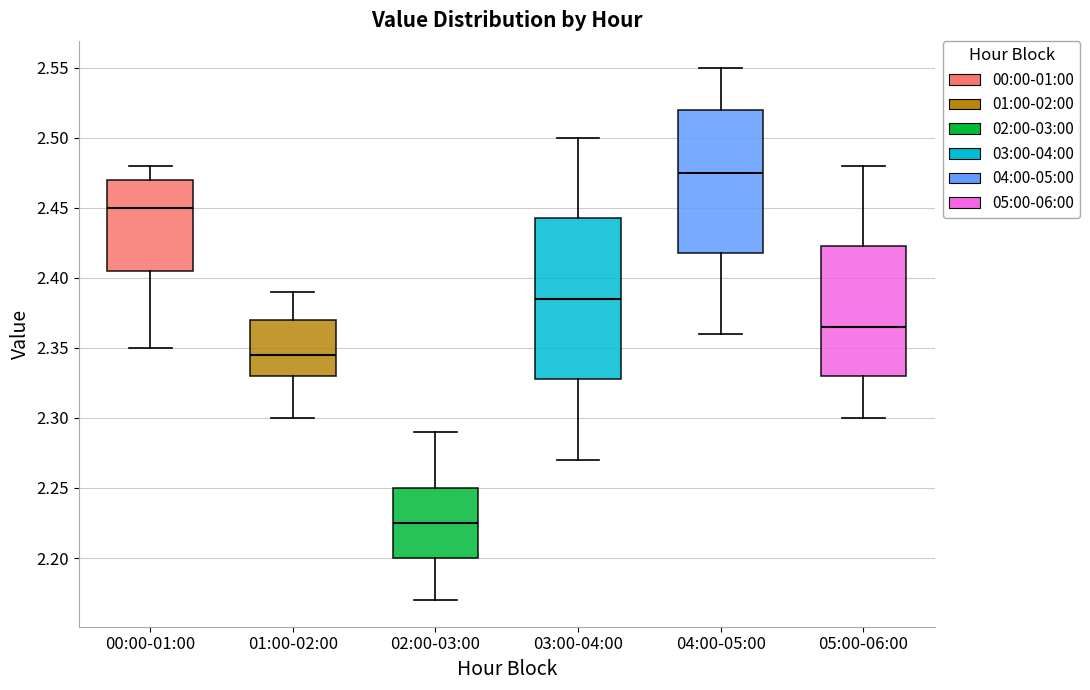

Which box has the lowest median line?

02:00-03:00